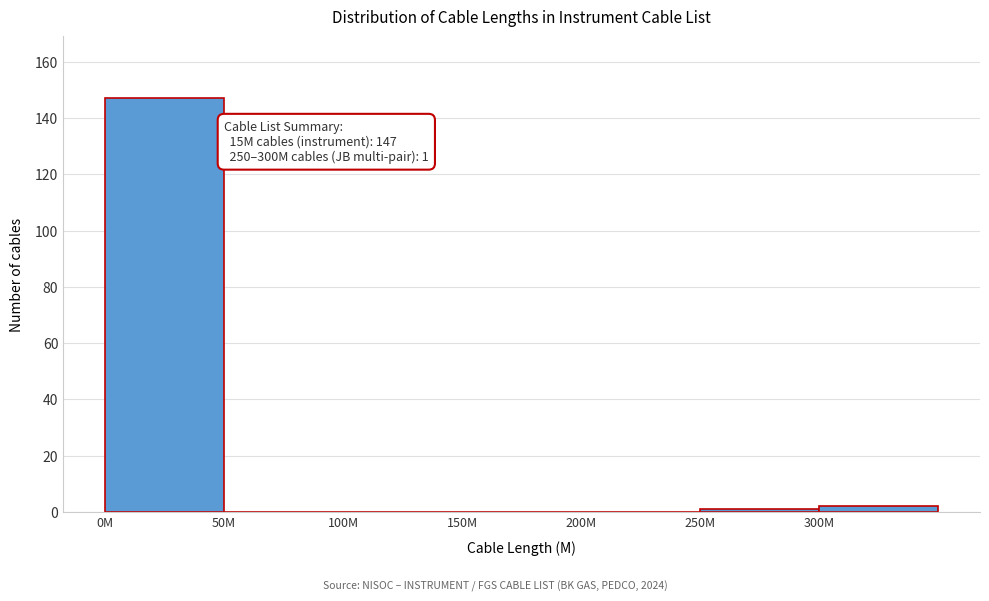

Reading right to left, transcribe all the data shown in this chart.

300M=2	250M=1	200M=0	150M=0	100M=0	50M=0	0M=147